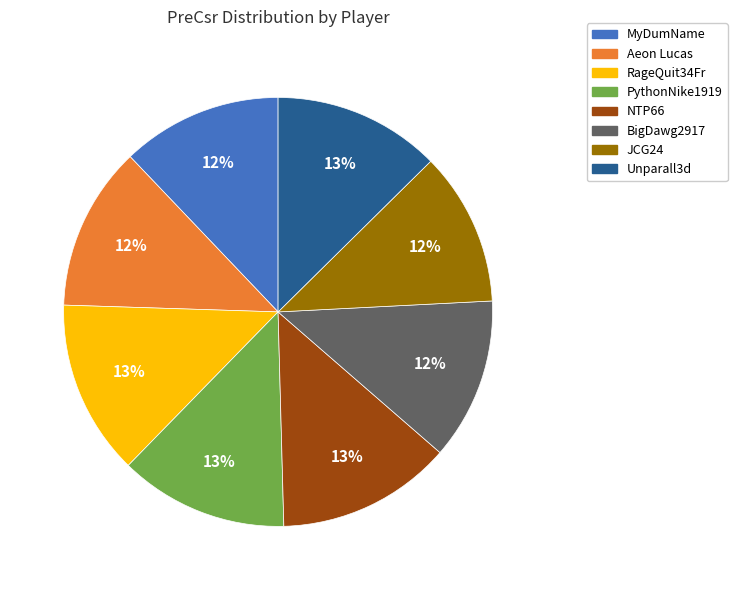

To the nearest percent, what is the average slice percentage?

12%